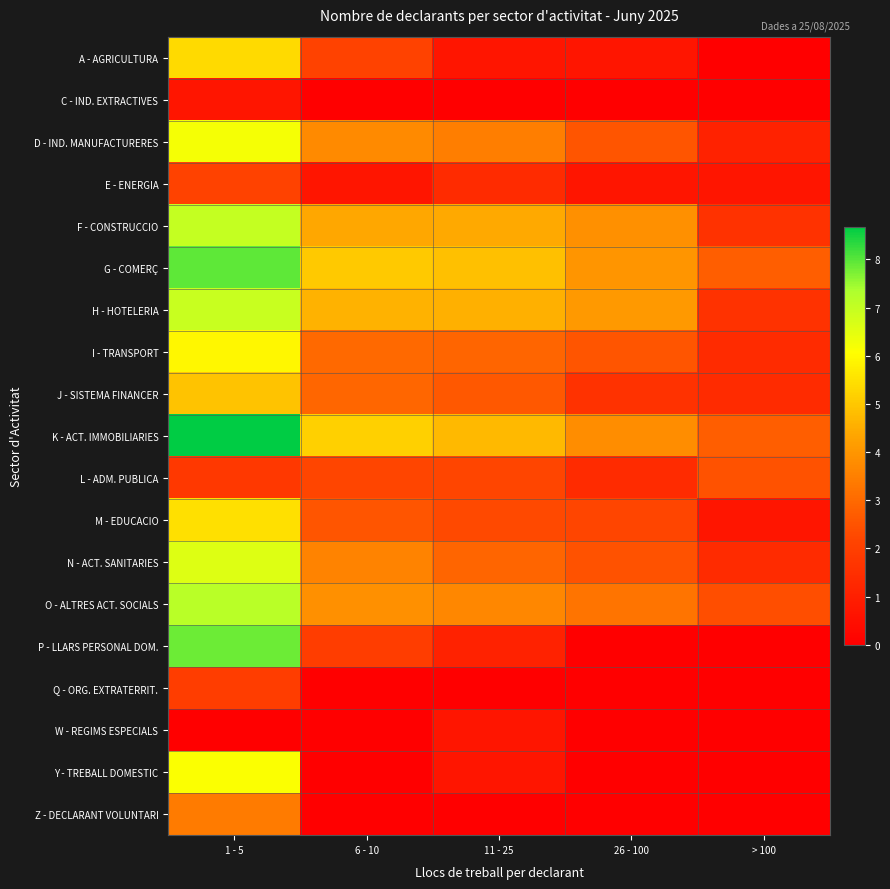

Which series has the largest total across all categories?

K - ACT. IMMOBILIARIES